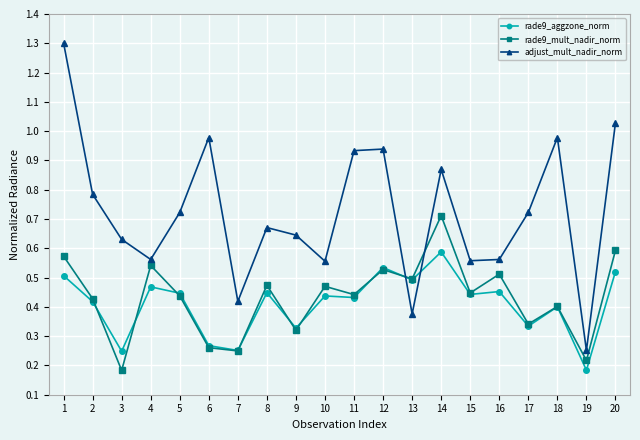

Rank the series by their maximum value, from lowest to highest.

rade9_aggzone_norm, rade9_mult_nadir_norm, adjust_mult_nadir_norm